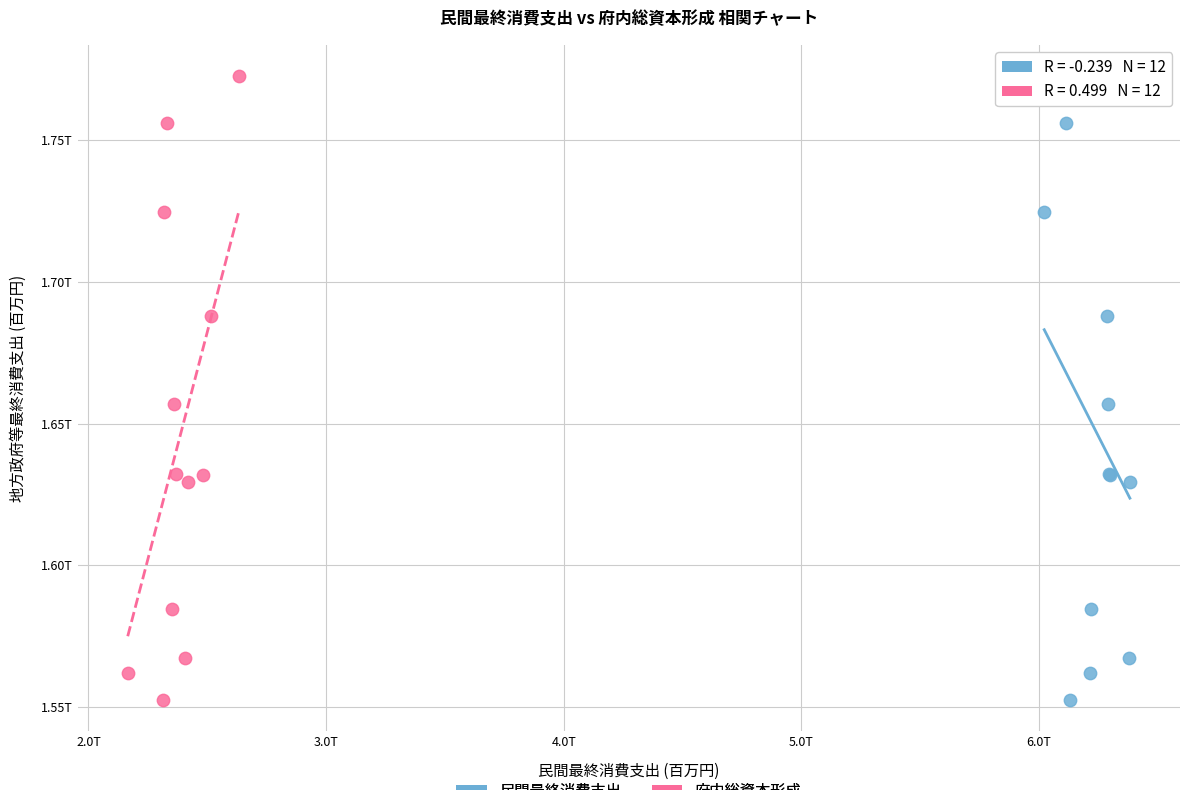

What are all the series names shown in the legend?

民間最終消費支出, 府内総資本形成